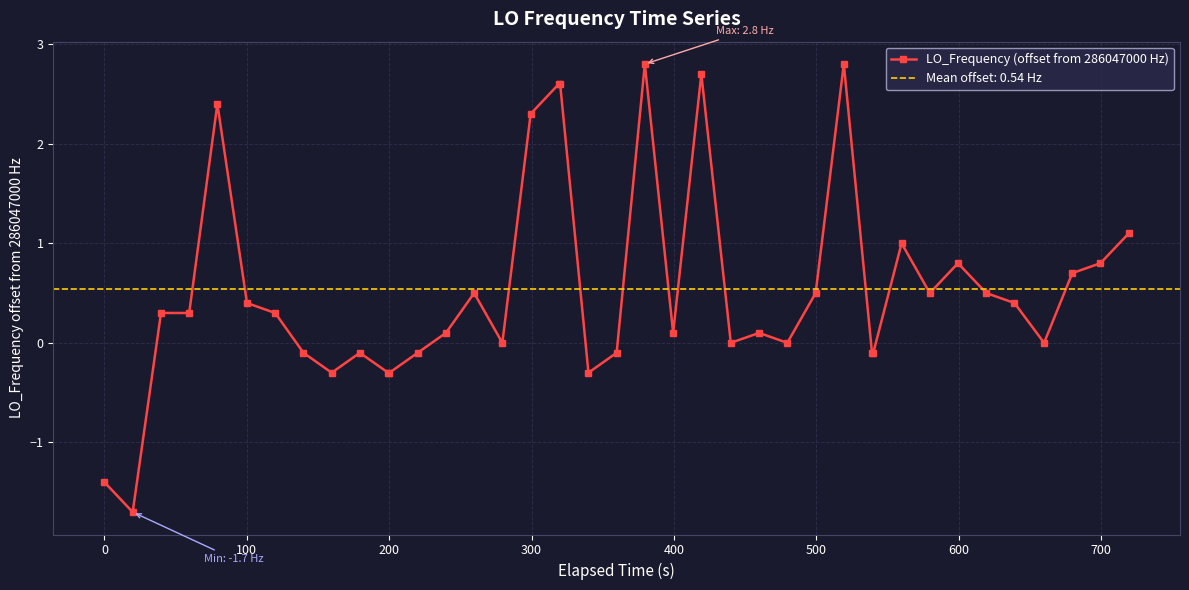

What is the average value?

0.5